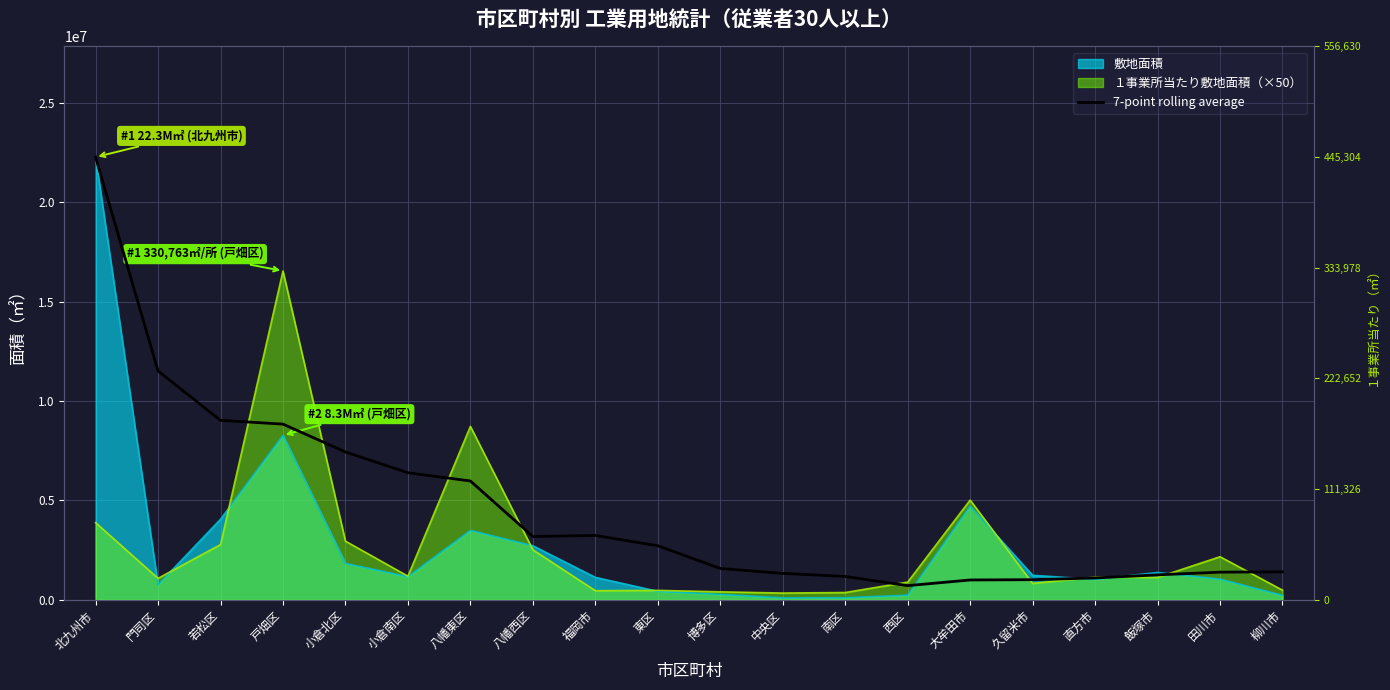

Where is the first local minimum?

八幡西区